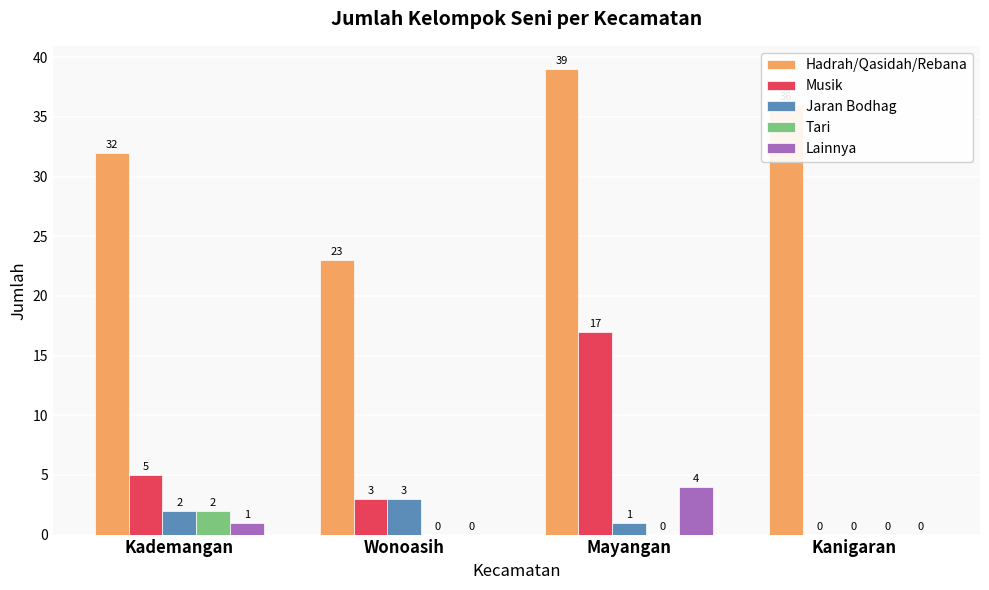

What are all the series names shown in the legend?

Hadrah/Qasidah/Rebana, Musik, Jaran Bodhag, Tari, Lainnya